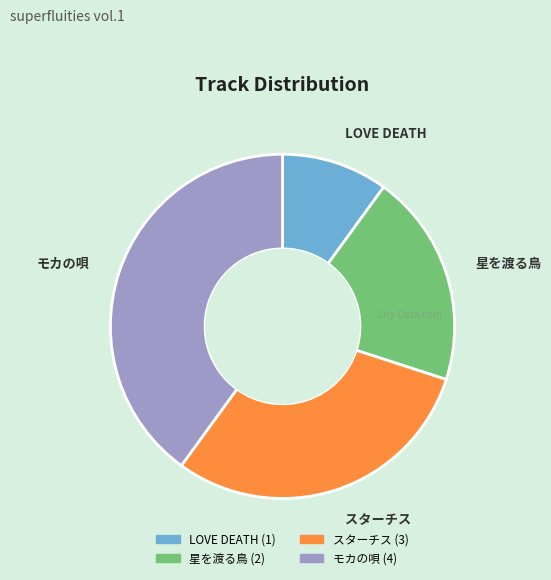

Rank the categories by value from lowest to highest.

LOVE DEATH, 星を渡る鳥, スターチス, モカの唄